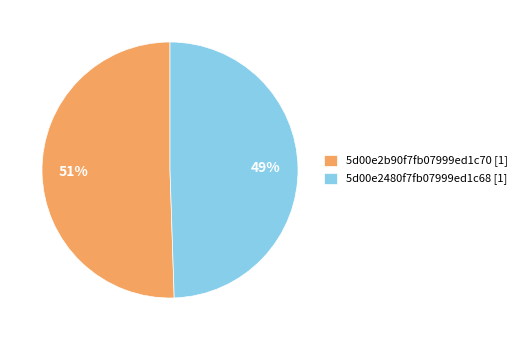

To the nearest percent, what portion does 5d00e2b90f7fb07999ed1c70 represent?

51%